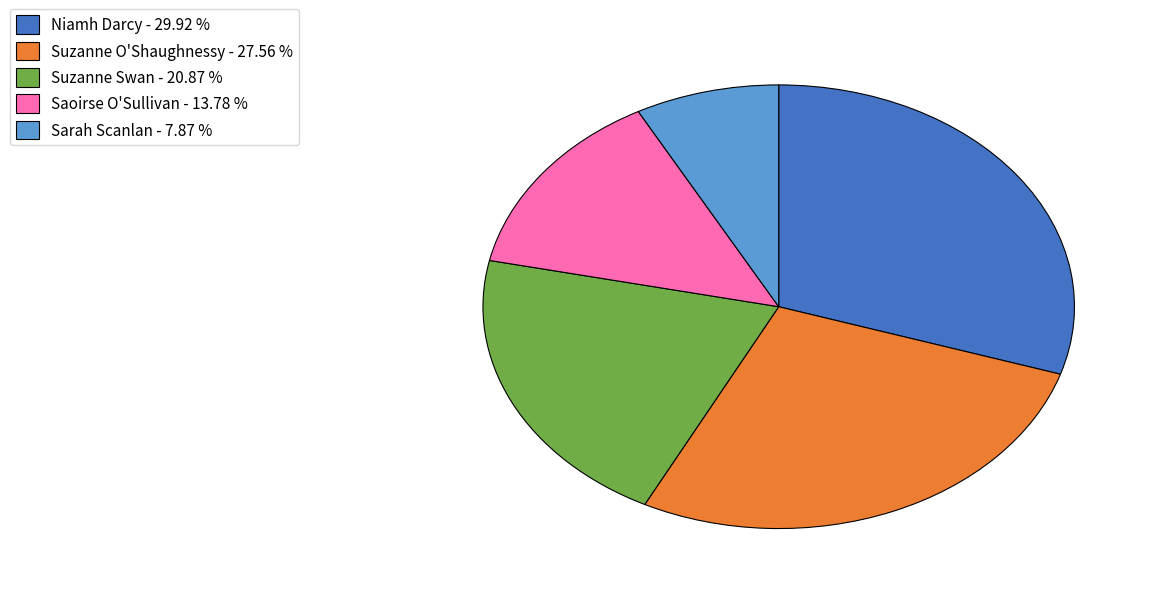

True or false: Sarah Scanlan accounts for 8% of the total.

True